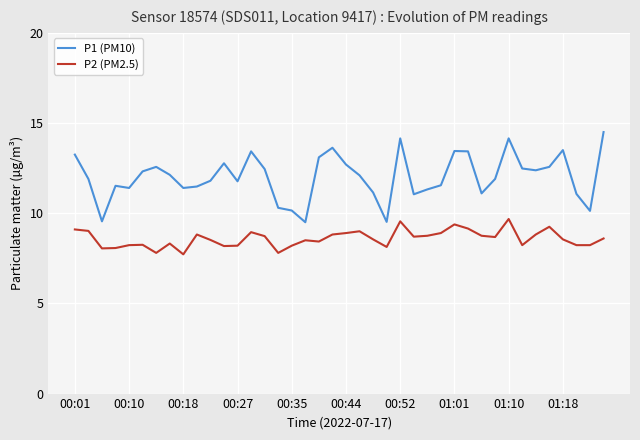

True or false: P2 (PM2.5) and P1 (PM10) cross at least once.

False